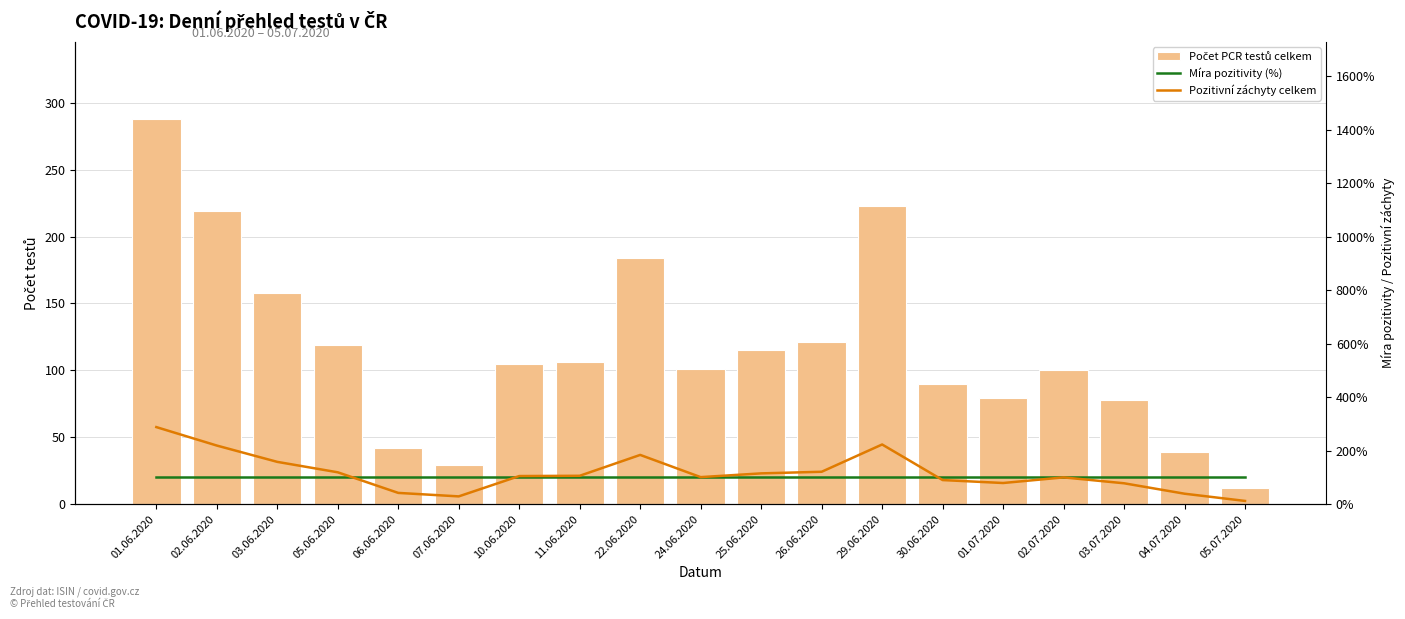

What is the minimum value shown in the chart?

12